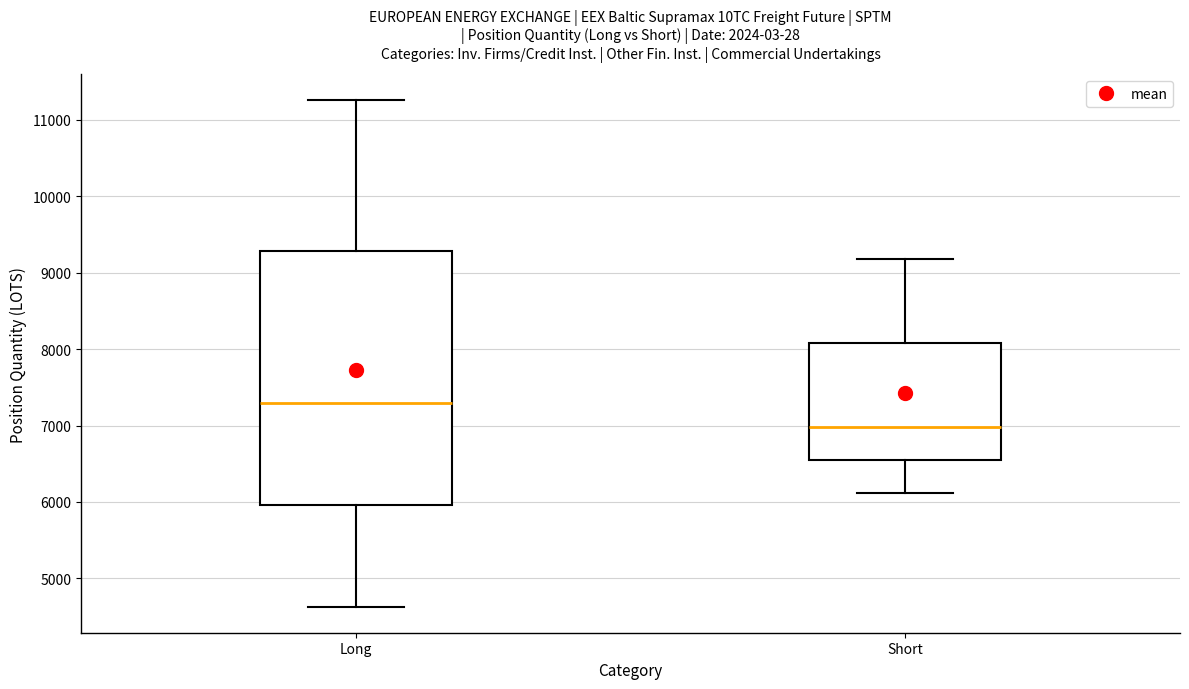

Comparing the boxes themselves (not the whiskers), which one is the tallest?

Long